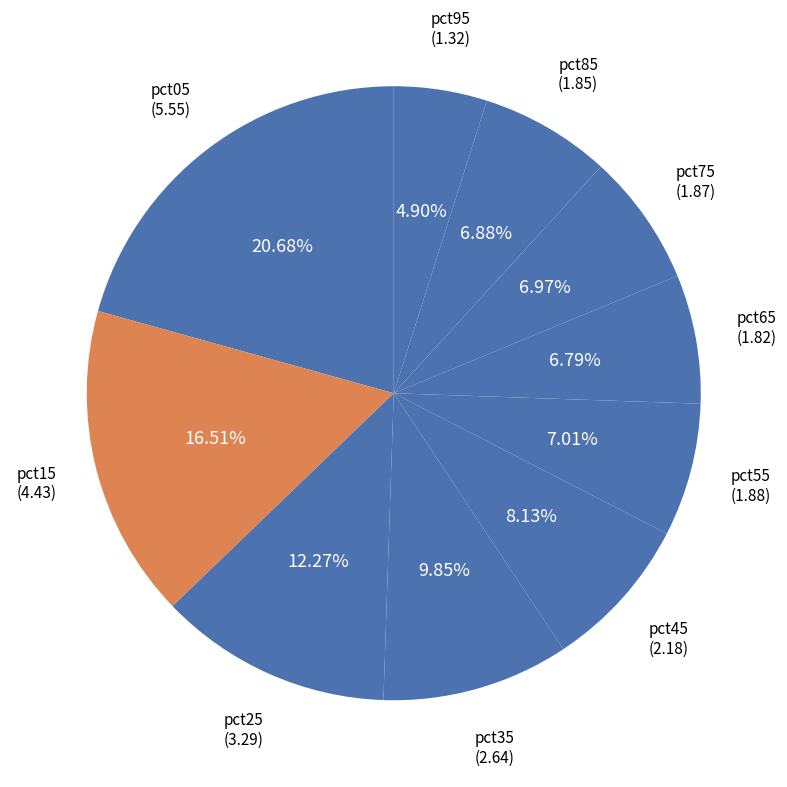

What is the total percentage of pct85 and pct25?

19.2%